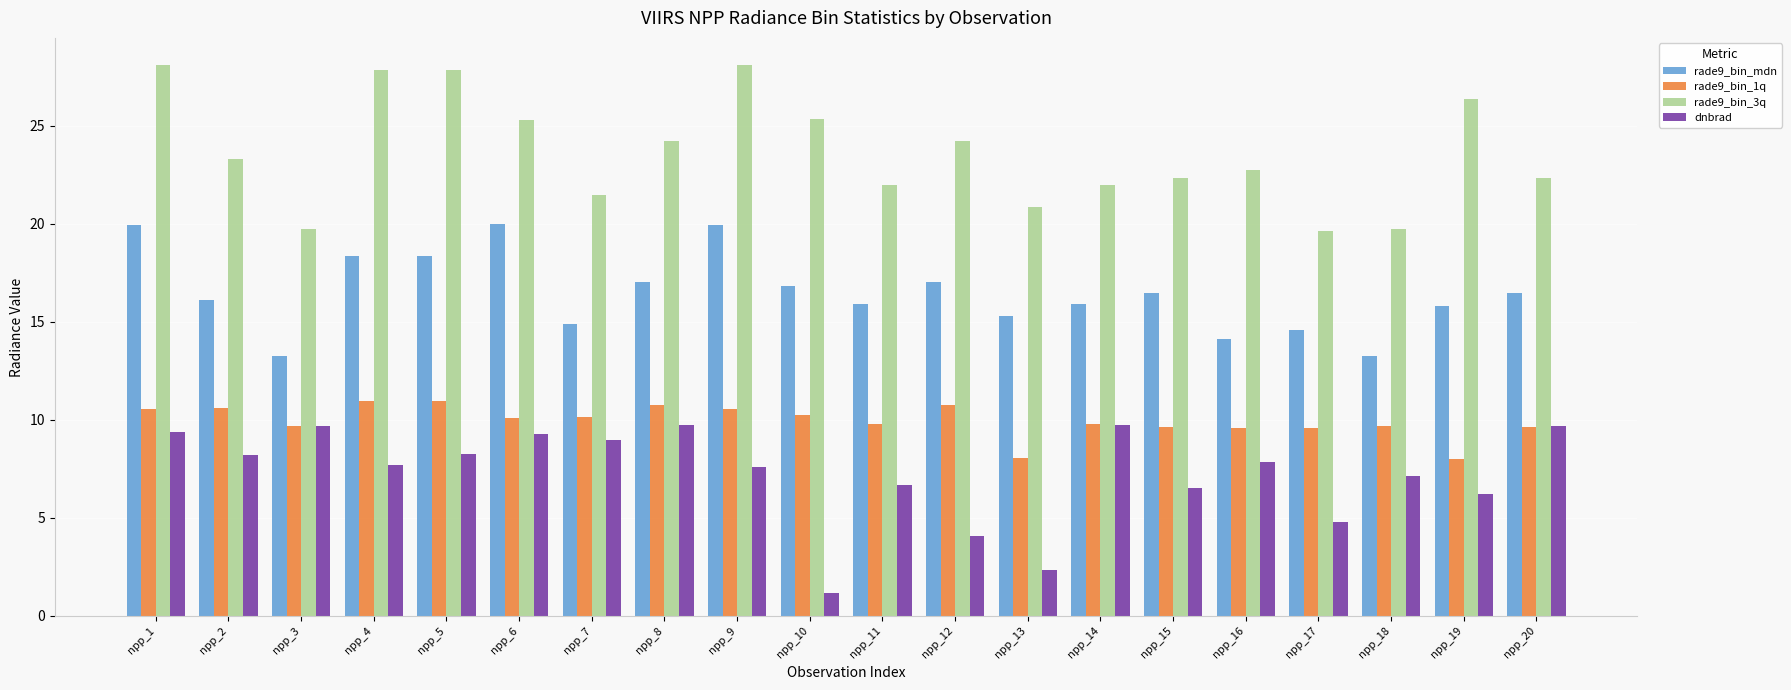

Which series has the largest total across all categories?

rade9_bin_3q